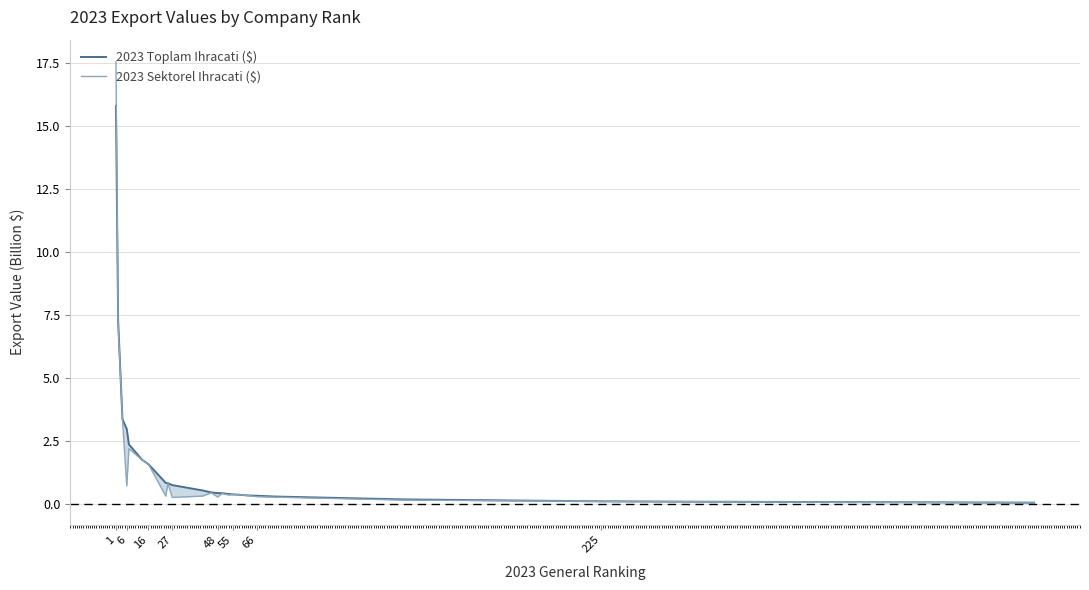

What are all the series names shown in the legend?

2023 Toplam Ihracati ($), 2023 Sektorel Ihracati ($)